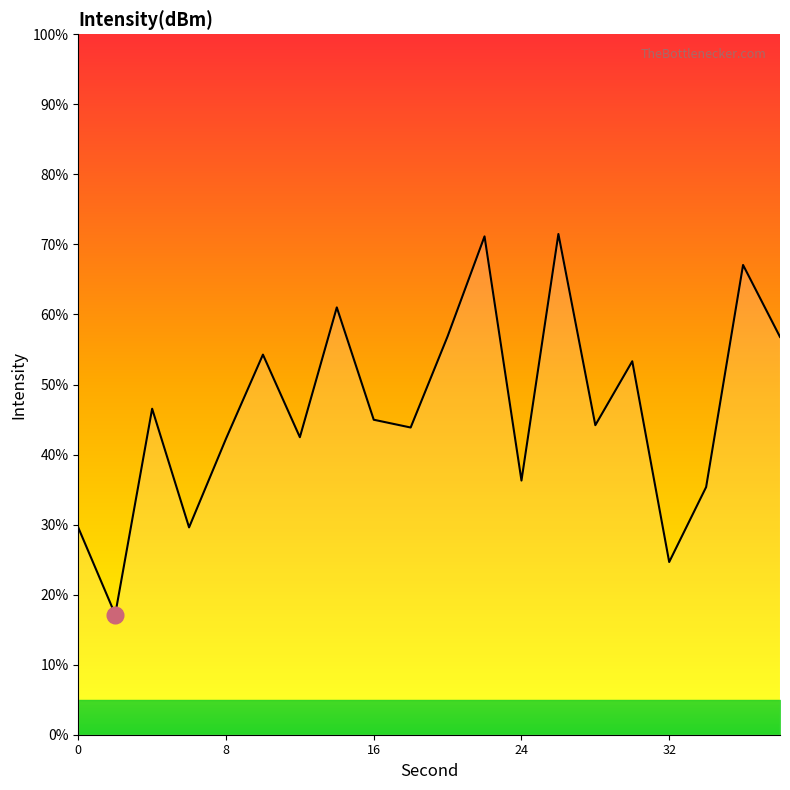

What is the difference between the maximum and minimum values?

54.3